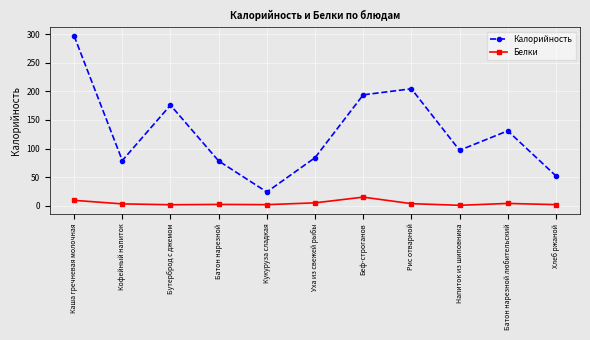

List the series in order of their overall mean, lowest first.

Белки, Калорийность